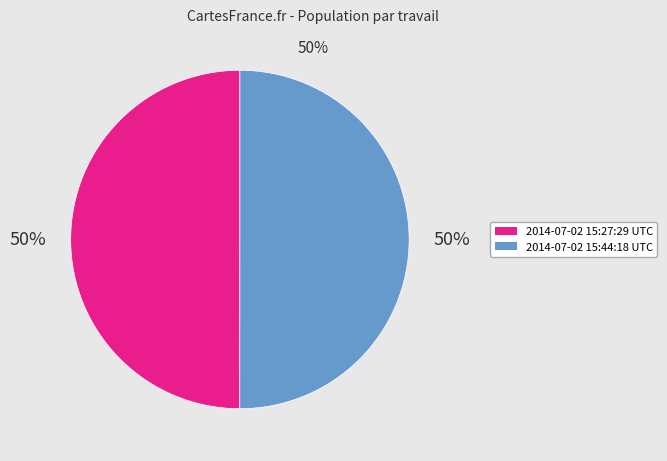

What is the ratio of the value at 2014-07-02 15:44:18 UTC to the value at 2014-07-02 15:27:29 UTC?

1.0